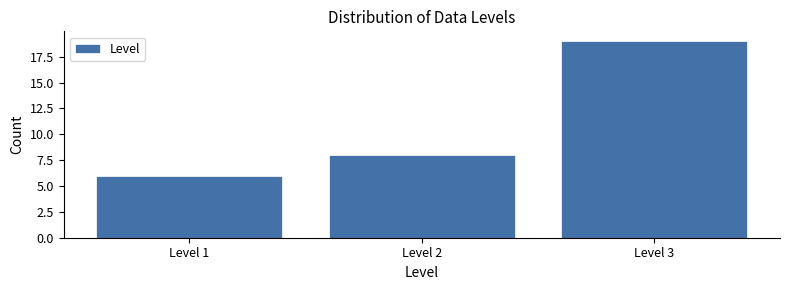

Over which range of the x-axis is the bar tallest?

2.5 to 3.5